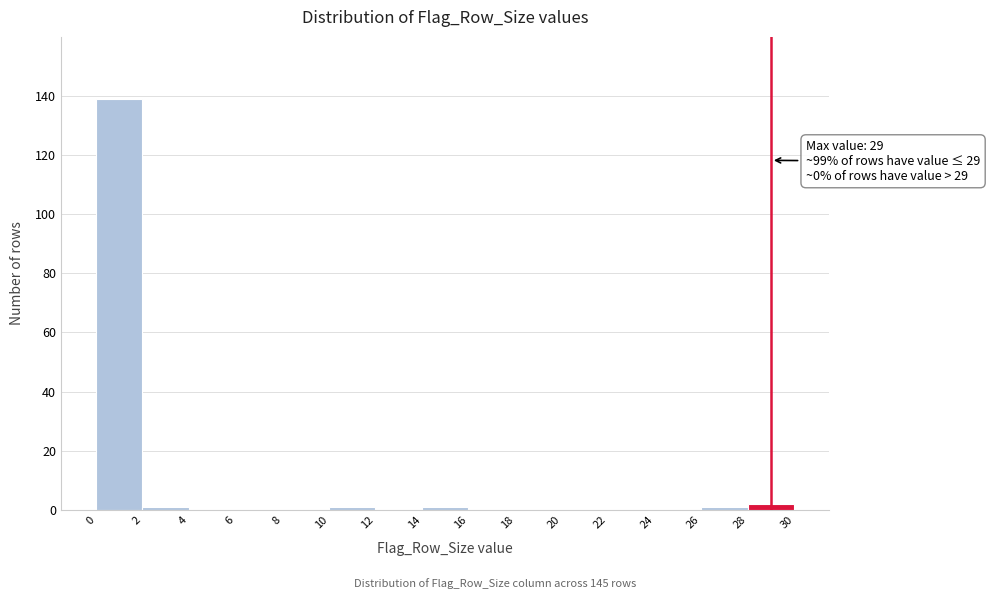

Over which range of the x-axis is the bar tallest?

0 to 2